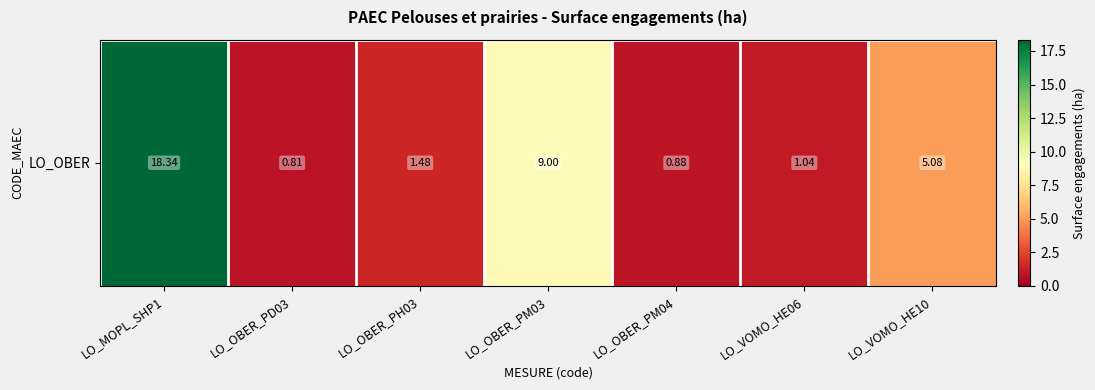

Where does the data first go above 1?

LO_MOPL_SHP1